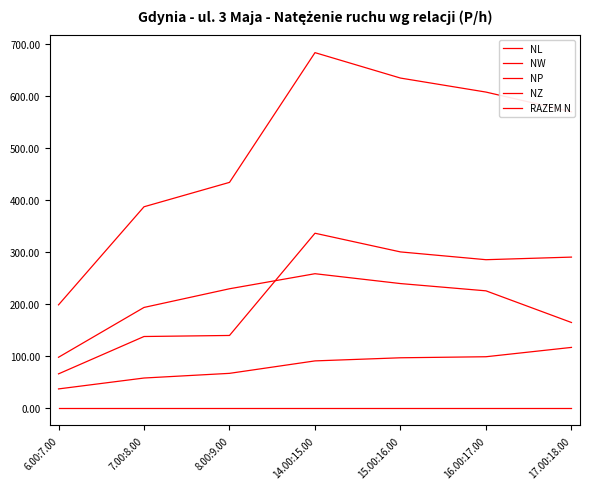

What position from the right is 14.00:15.00?

4